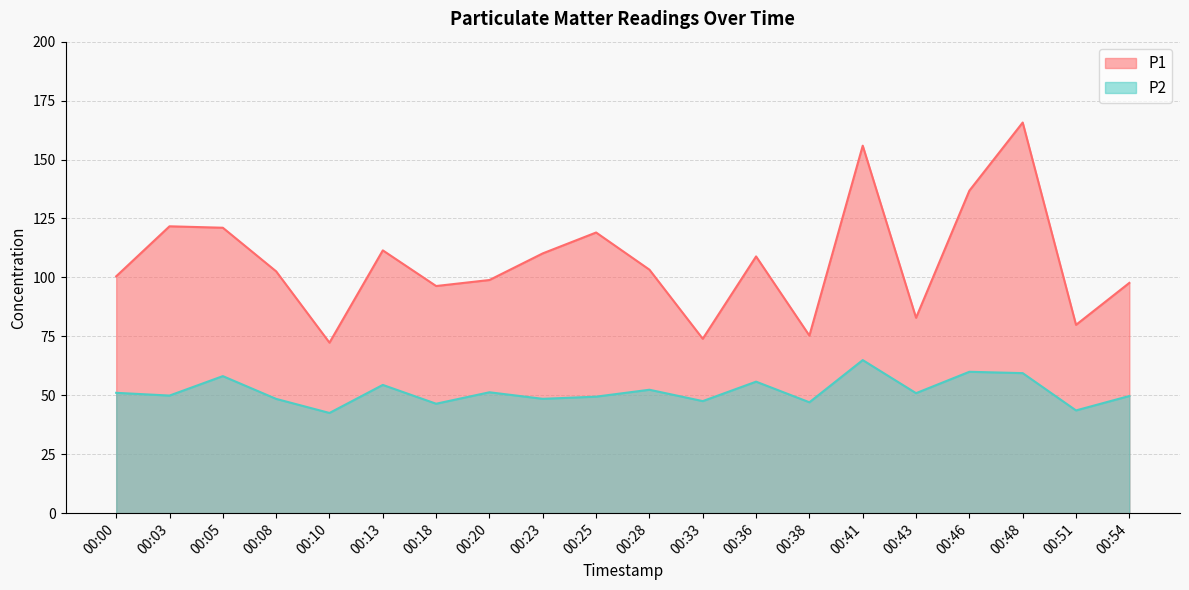

Where does the P2 series first go above 50?

00:00